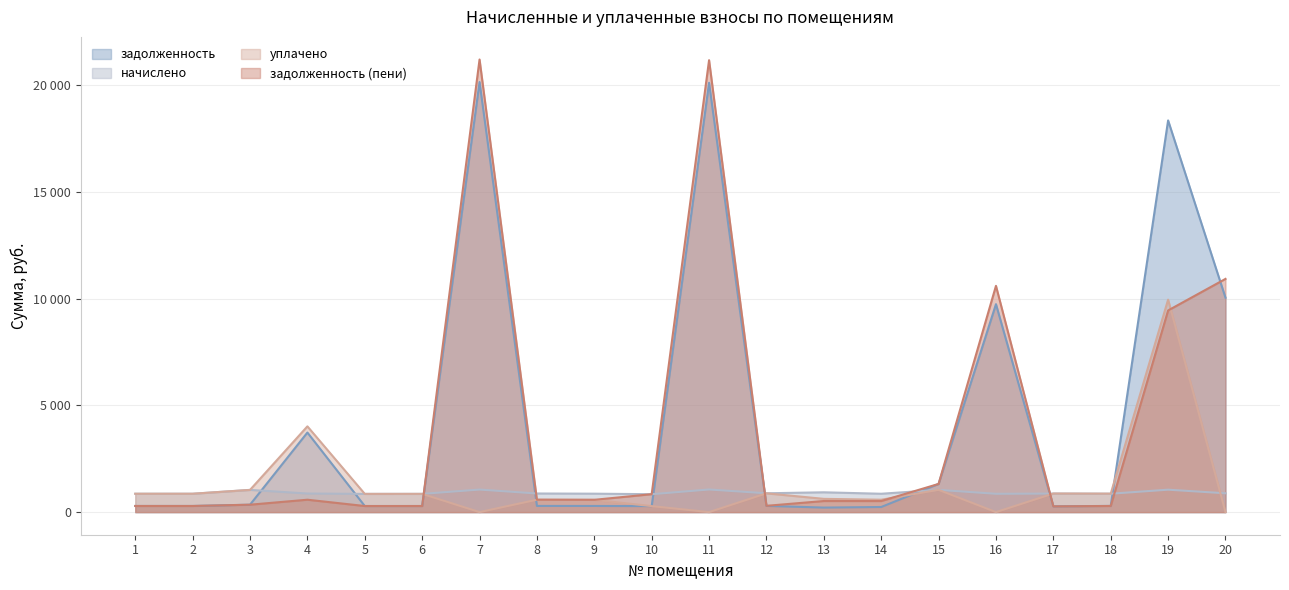

Rank the series at 11 from lowest to highest value.

уплачено, начислено, задолженность, задолженность (пени)